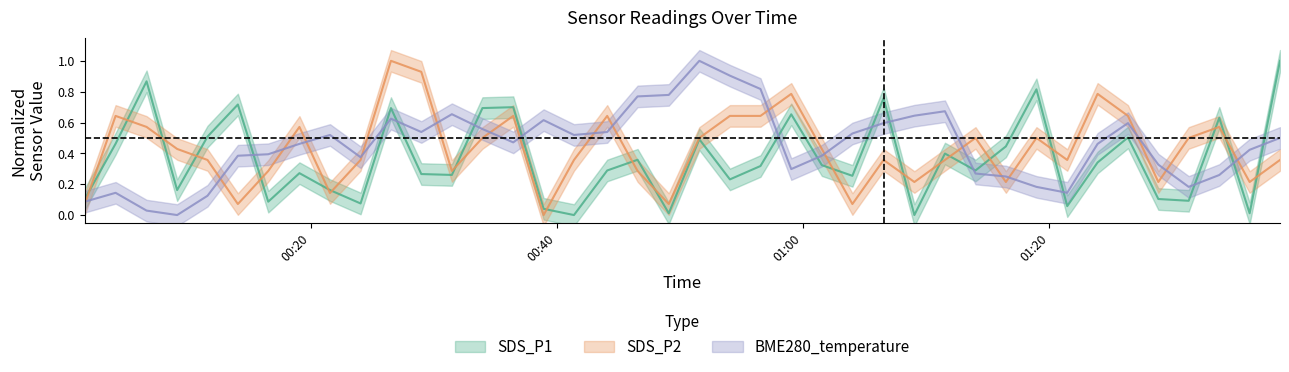

How many series are shown in this chart?

3